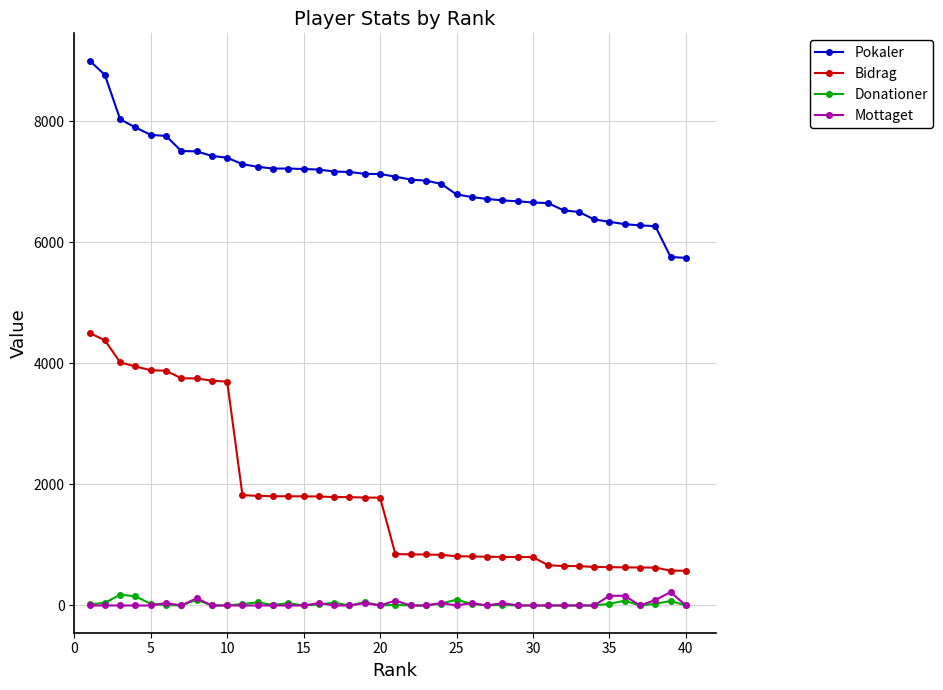

What is the sum of all Pokaler values?

282097